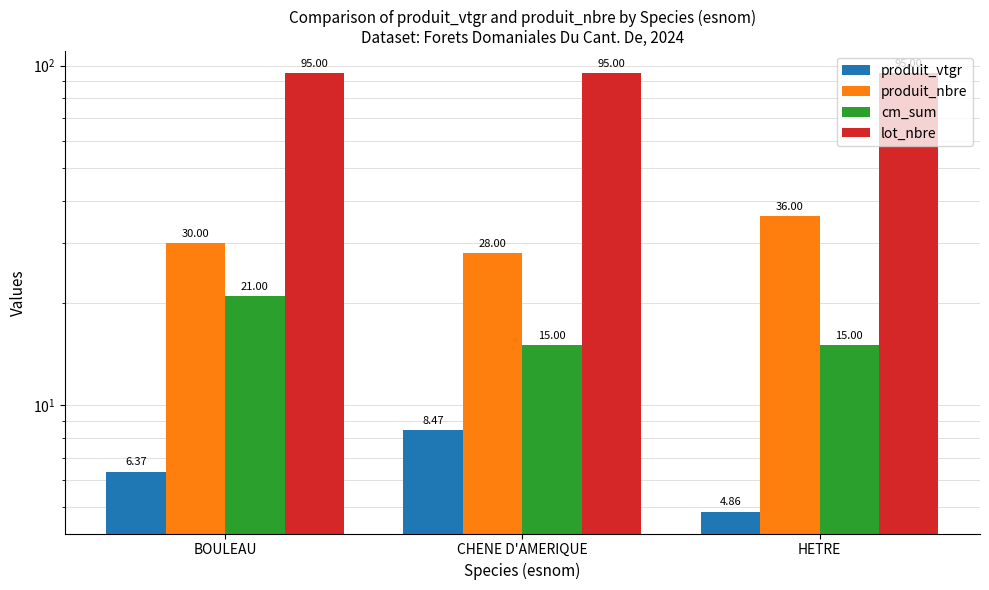

At HETRE, list the series in order from smallest to largest.

produit_vtgr, cm_sum, produit_nbre, lot_nbre